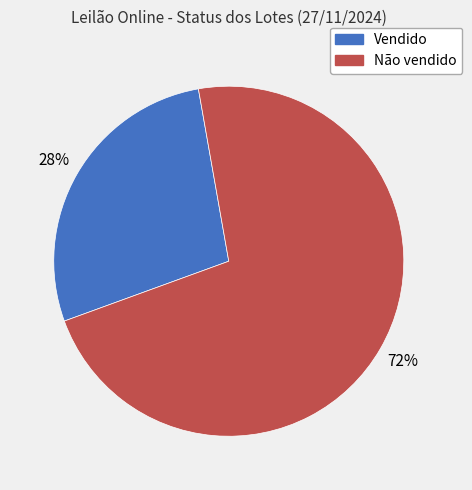

To the nearest percent, what is the difference between the largest and smallest slice percentages?

44%